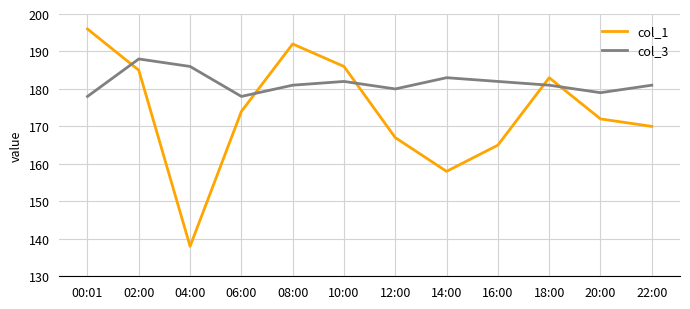

What is the approximate value of col_1 at 00:01, to the nearest 10?

200